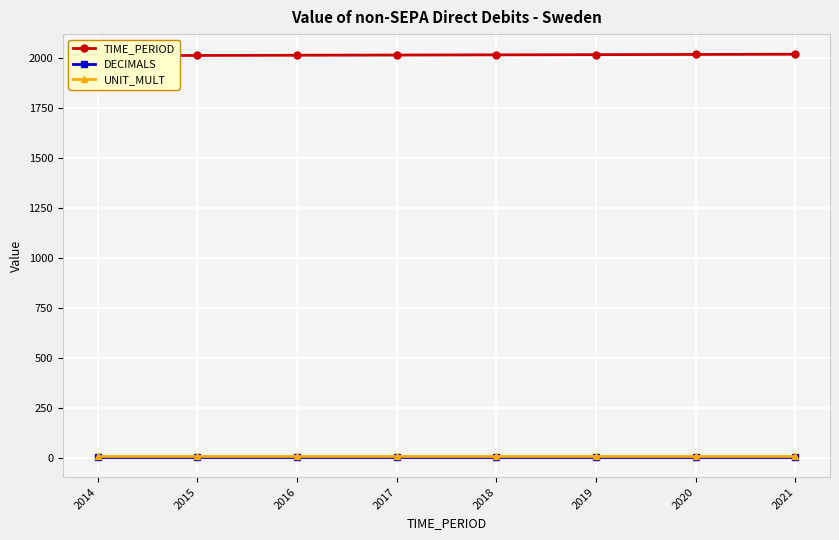

Count the number of categories in the chart.

8